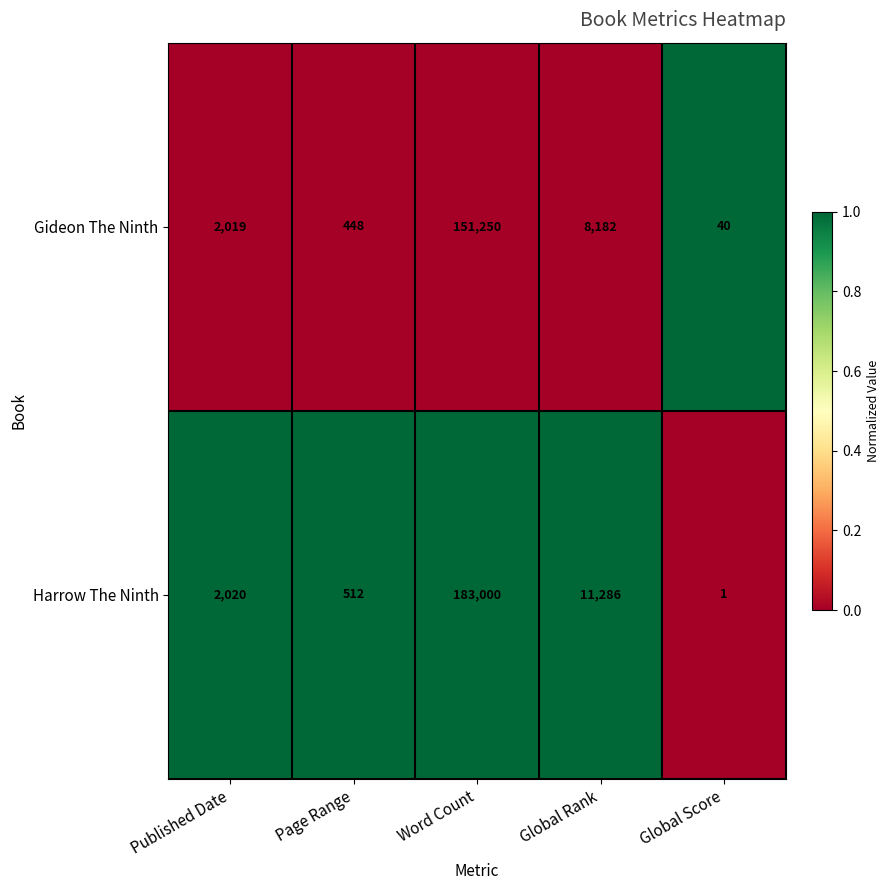

Which series has the widest spread of values?

Harrow The Ninth